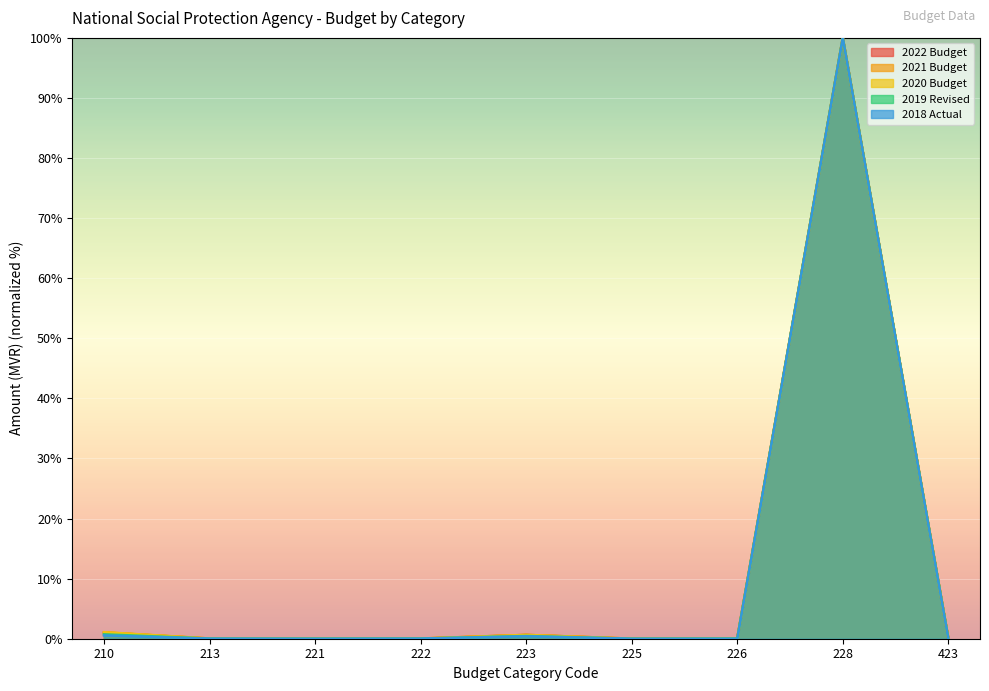

Rank the categories by 2018 Actual value from highest to lowest.

228, 210, 223, 222, 213, 423, 226, 221, 225